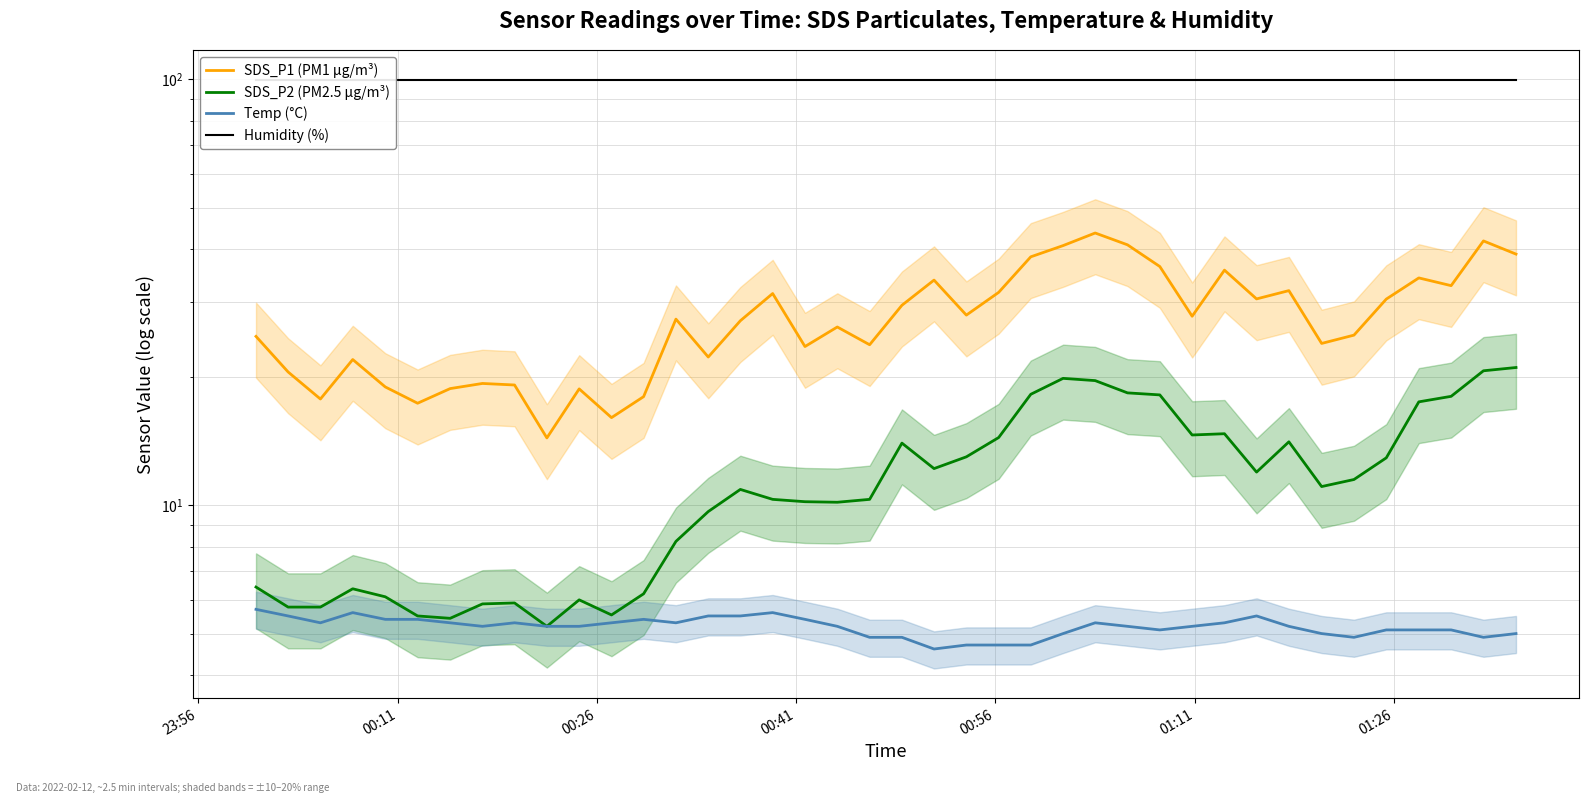

How many distinct data groups are displayed?

4